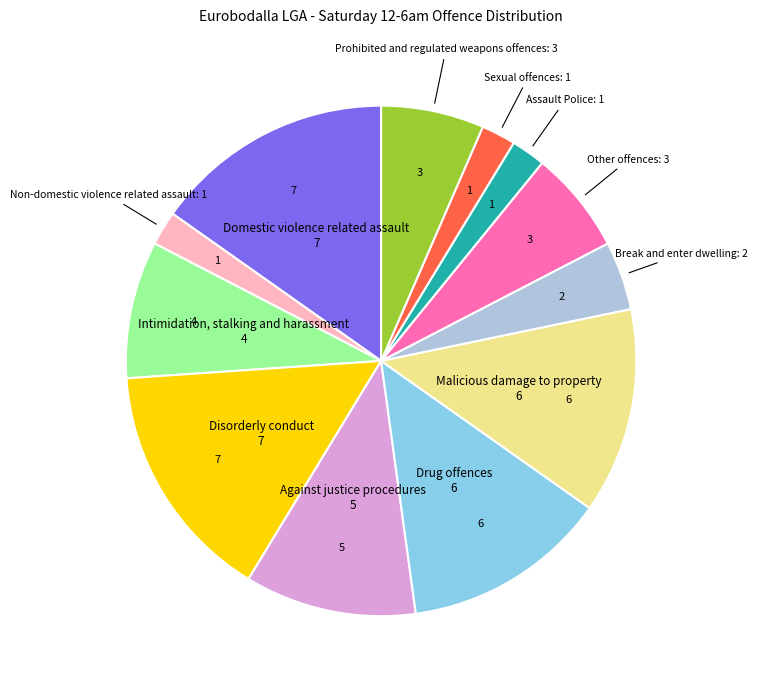

Does any single category account for the majority?

No